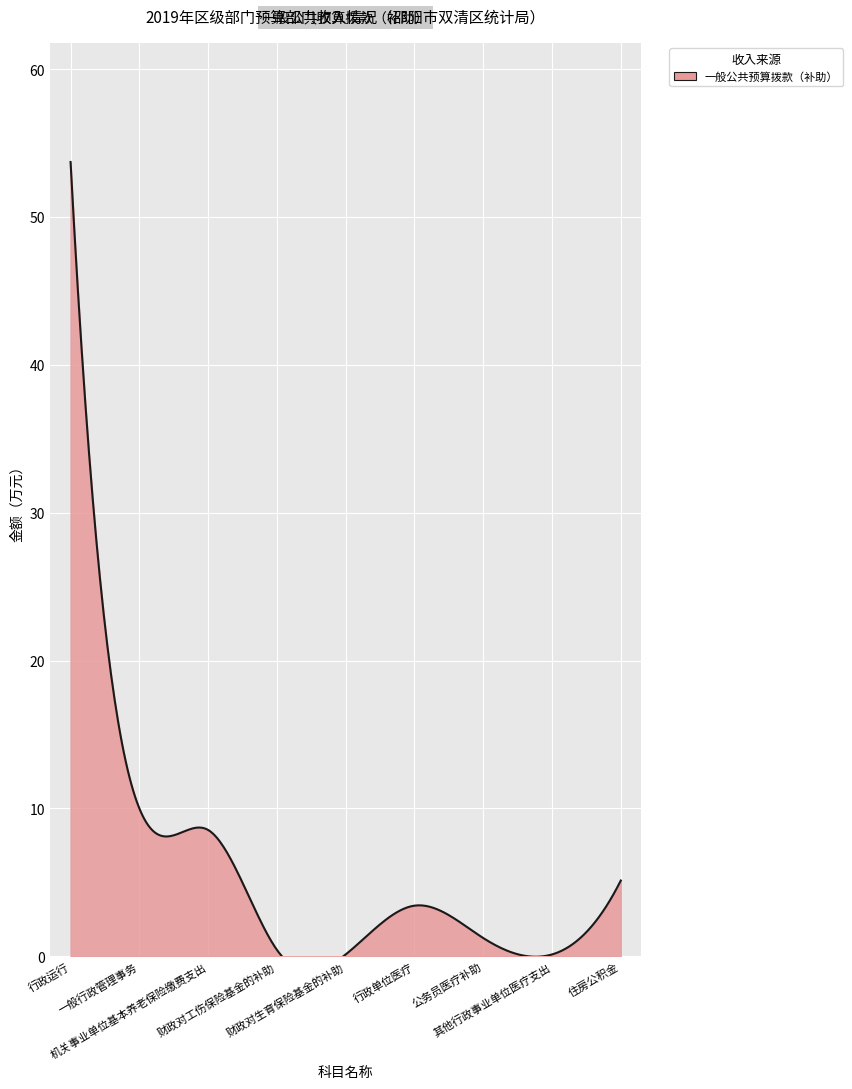

How many interior local peaks (higher than both neighbors) does the data have?

1